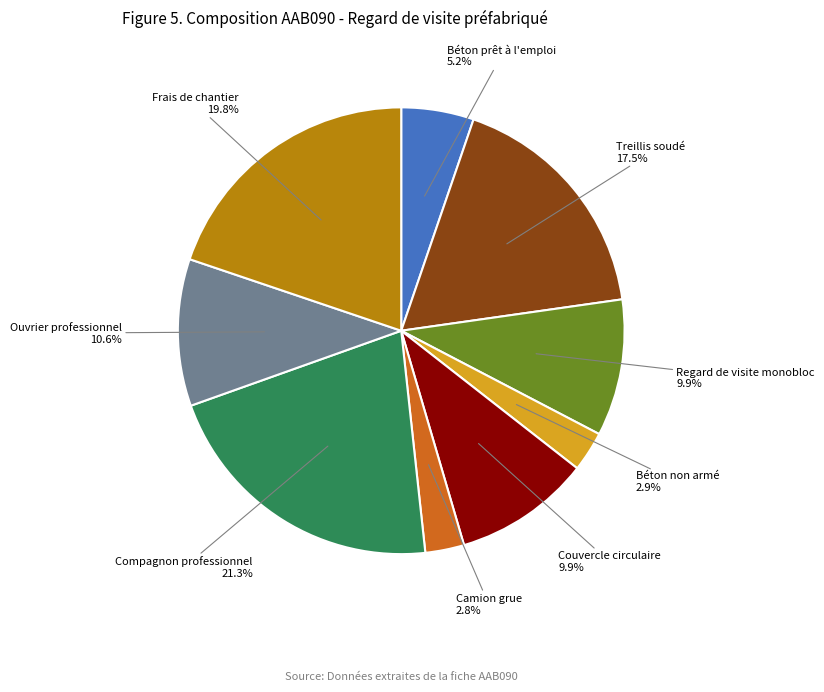

Is there a majority slice in this chart?

No